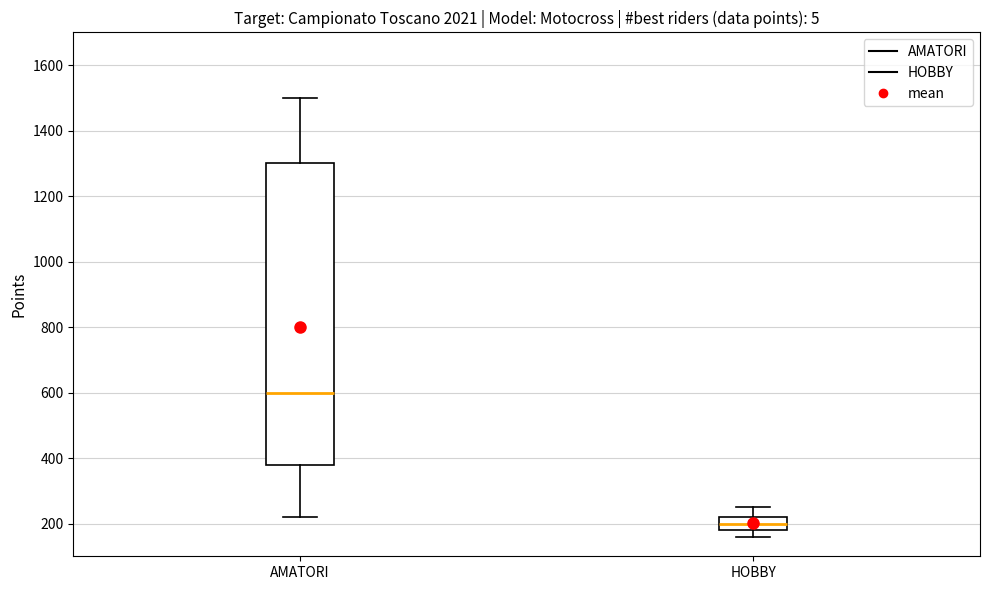

Reading left to right, transcribe this box plot: for each box, give where its median line is, the range the box spans, and where its two whiskers end, as read against the y-axis. The values are not printed on the chart, so give them approximately, as read against the axis.

AMATORI: median 600, box 380 to 1300, whiskers 220 to 1500
HOBBY: median 200, box 180 to 220, whiskers 160 to 260